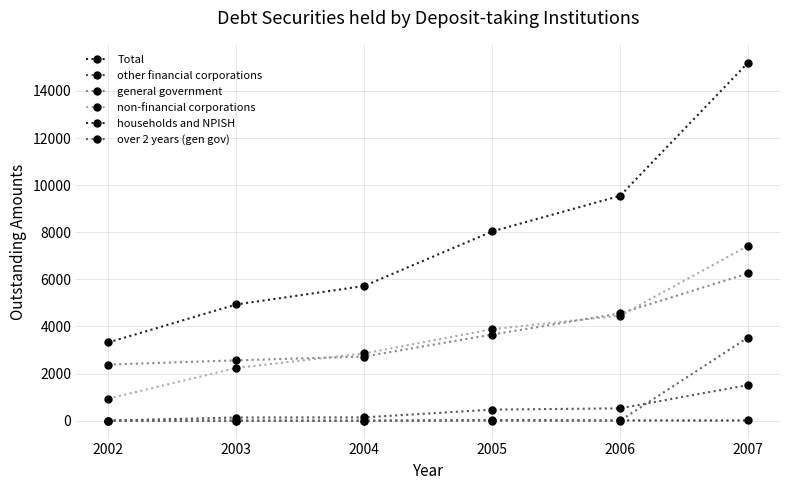

What is the difference between the Total values at 2004 and 2002?

2399.0